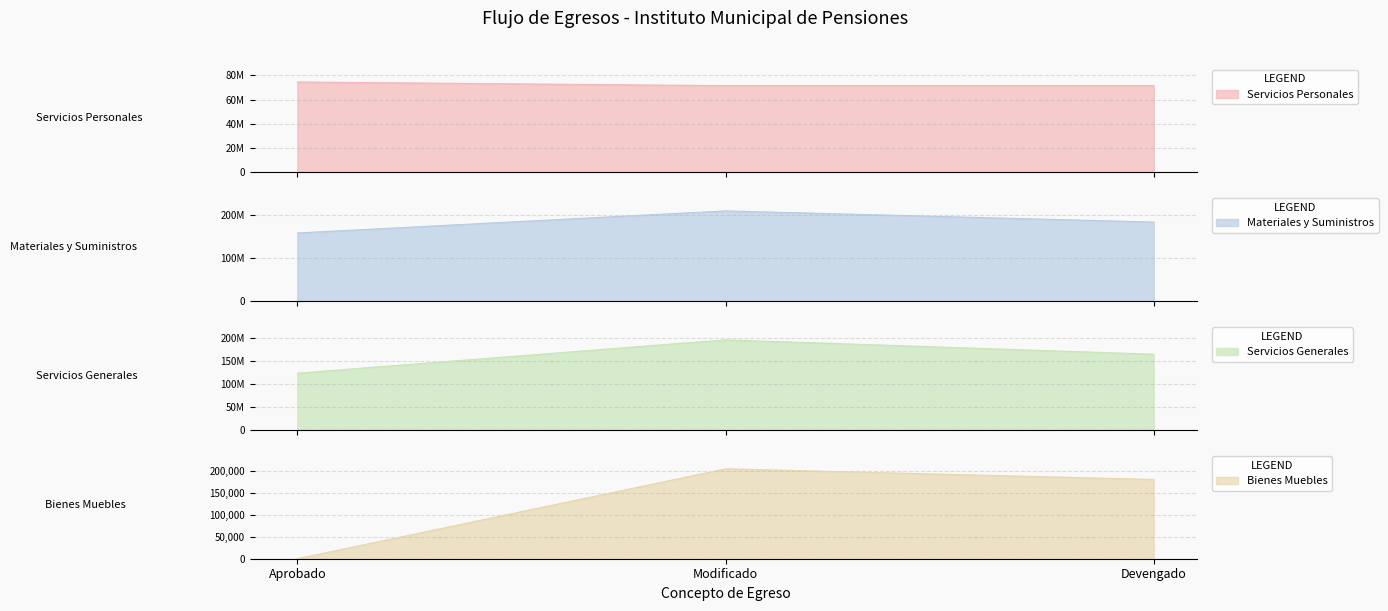

How many lines are shown in the chart?

4